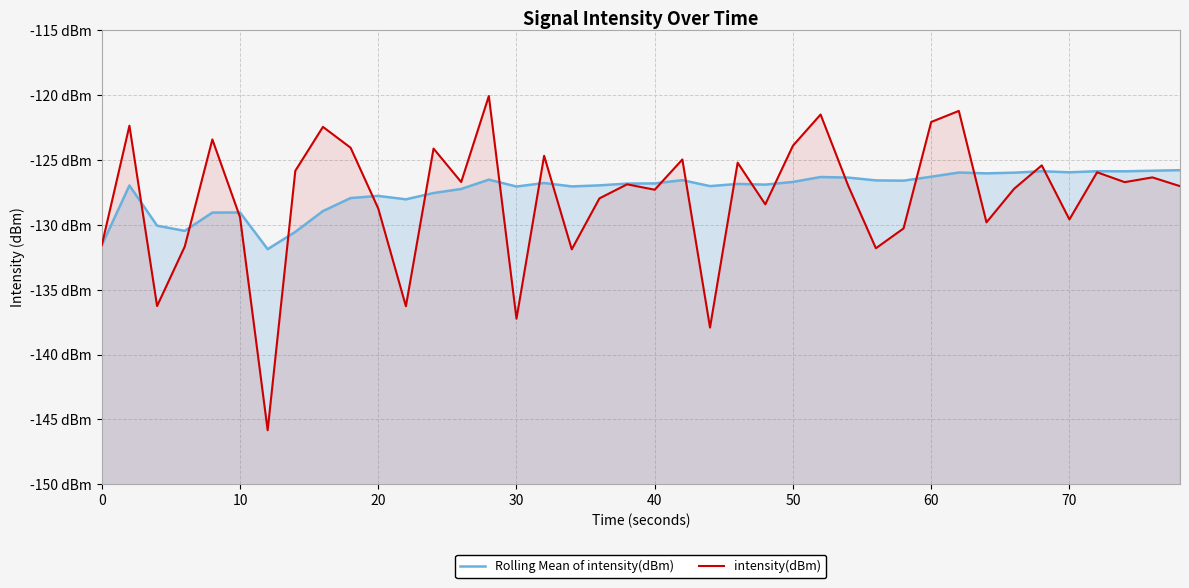

How many lines are shown in the chart?

2